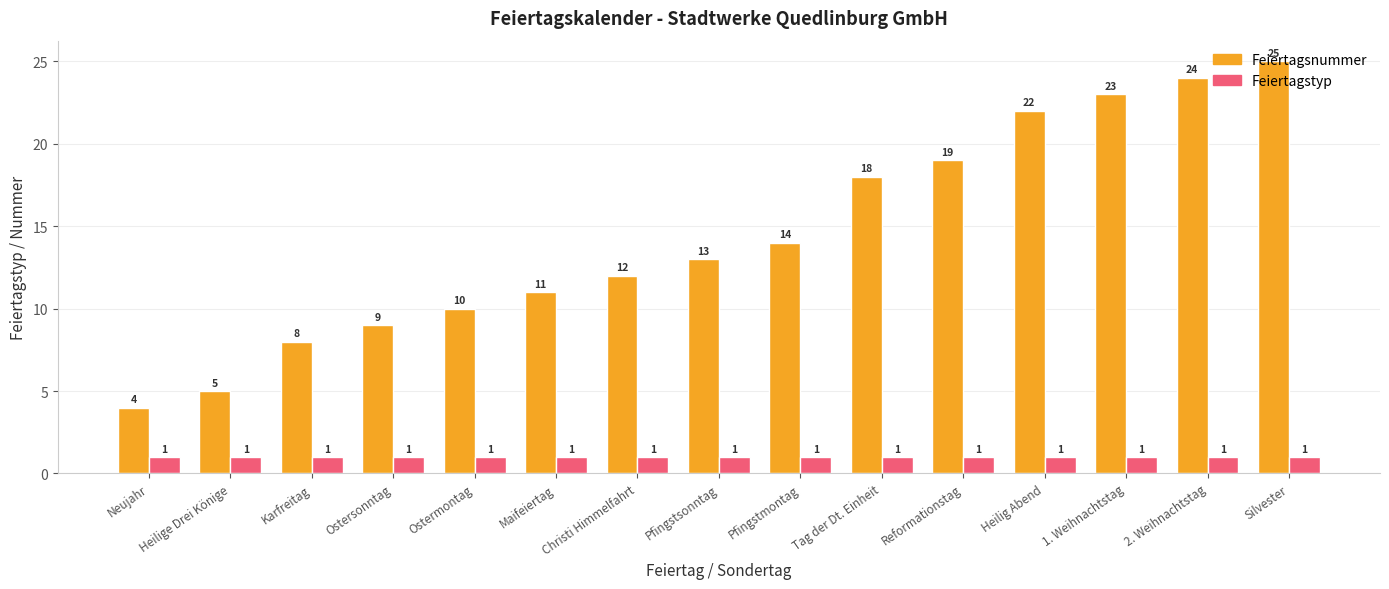

How many bars are there in total?

30